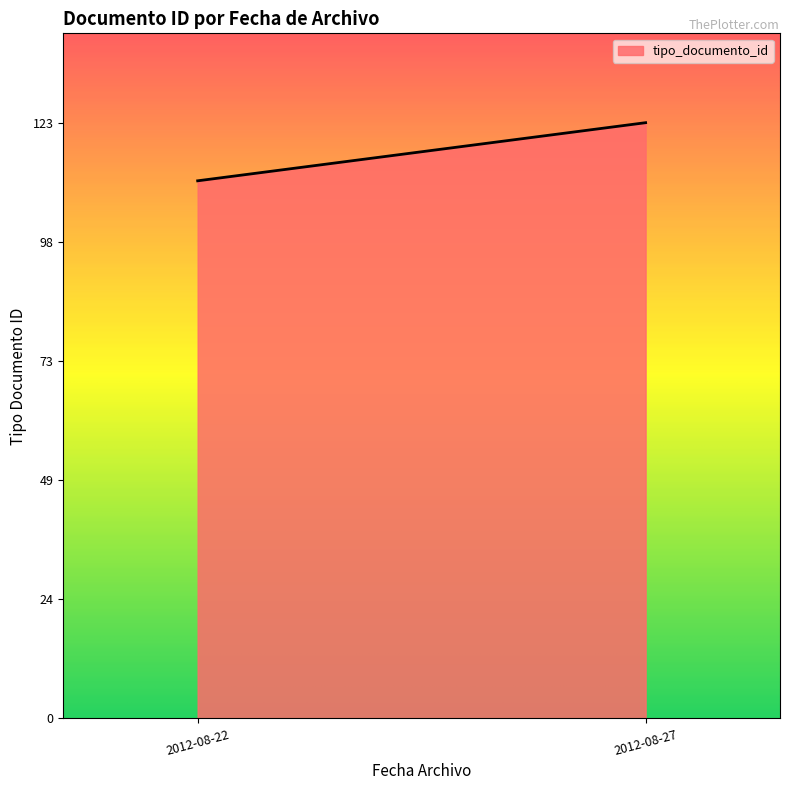

How many distinct data groups are displayed?

1